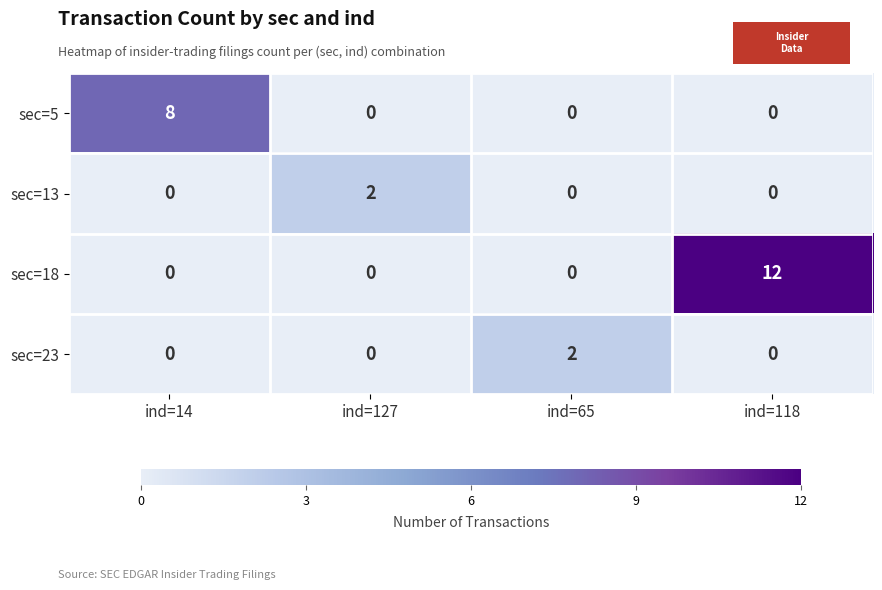

At how many categories does at least one series exceed 6?

2